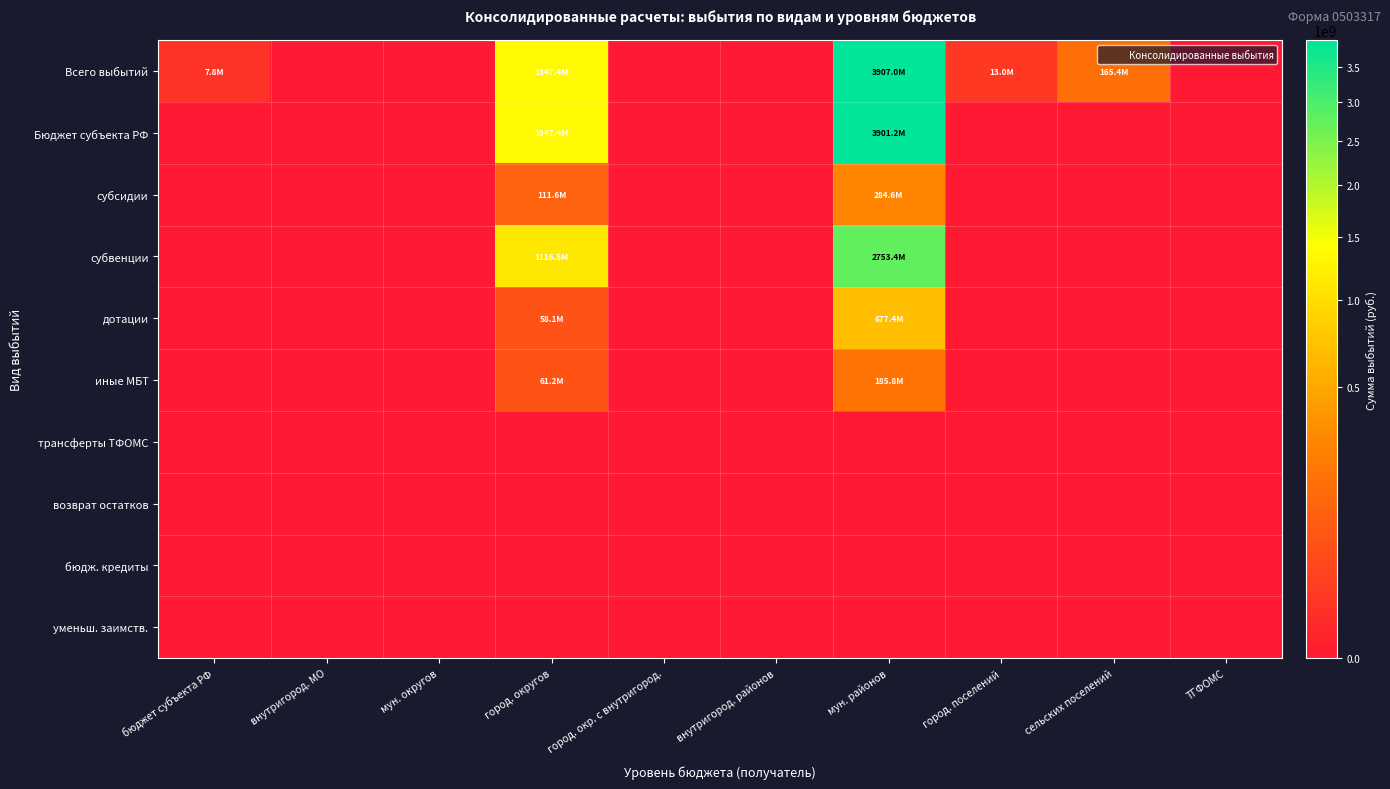

Reading left to right, extract all data points from this chart.

Всего выбытий: бюджет субъекта РФ=7825128.1	внутригород. МО=0.0	мун. округов=0.0	город. округов=1347446608.8	город. окр. с внутригород.=0.0	внутригород. районов=0.0	мун. районов=3907043899.3	город. поселений=12971034.7	сельских поселений=165405221.4	ТГФОМС=0.0
Бюджет субъекта РФ: бюджет субъекта РФ=0.0	внутригород. МО=0.0	мун. округов=0.0	город. округов=1347446608.8	город. окр. с внутригород.=0.0	внутригород. районов=0.0	мун. районов=3901229670.5	город. поселений=0.0	сельских поселений=0.0	ТГФОМС=0.0
субсидии: бюджет субъекта РФ=0.0	внутригород. МО=0.0	мун. округов=0.0	город. округов=111636319.6	город. окр. с внутригород.=0.0	внутригород. районов=0.0	мун. районов=284595200.8	город. поселений=0.0	сельских поселений=0.0	ТГФОМС=0.0
субвенции: бюджет субъекта РФ=0.0	внутригород. МО=0.0	мун. округов=0.0	город. округов=1116461478.2	город. окр. с внутригород.=0.0	внутригород. районов=0.0	мун. районов=2753414627.8	город. поселений=0.0	сельских поселений=0.0	ТГФОМС=0.0
дотации: бюджет субъекта РФ=0.0	внутригород. МО=0.0	мун. округов=0.0	город. округов=58104000.0	город. окр. с внутригород.=0.0	внутригород. районов=0.0	мун. районов=677388000.0	город. поселений=0.0	сельских поселений=0.0	ТГФОМС=0.0
иные МБТ: бюджет субъекта РФ=0.0	внутригород. МО=0.0	мун. округов=0.0	город. округов=61244811.0	город. окр. с внутригород.=0.0	внутригород. районов=0.0	мун. районов=185831842.0	город. поселений=0.0	сельских поселений=0.0	ТГФОМС=0.0
трансферты ТФОМС: бюджет субъекта РФ=0.0	внутригород. МО=0.0	мун. округов=0.0	город. округов=0.0	город. окр. с внутригород.=0.0	внутригород. районов=0.0	мун. районов=0.0	город. поселений=0.0	сельских поселений=0.0	ТГФОМС=0.0
возврат остатков: бюджет субъекта РФ=0.0	внутригород. МО=0.0	мун. округов=0.0	город. округов=0.0	город. окр. с внутригород.=0.0	внутригород. районов=0.0	мун. районов=0.0	город. поселений=0.0	сельских поселений=0.0	ТГФОМС=0.0
бюдж. кредиты: бюджет субъекта РФ=0.0	внутригород. МО=0.0	мун. округов=0.0	город. округов=0.0	город. окр. с внутригород.=0.0	внутригород. районов=0.0	мун. районов=0.0	город. поселений=0.0	сельских поселений=0.0	ТГФОМС=0.0
уменьш. заимств.: бюджет субъекта РФ=0.0	внутригород. МО=0.0	мун. округов=0.0	город. округов=0.0	город. окр. с внутригород.=0.0	внутригород. районов=0.0	мун. районов=0.0	город. поселений=0.0	сельских поселений=0.0	ТГФОМС=0.0